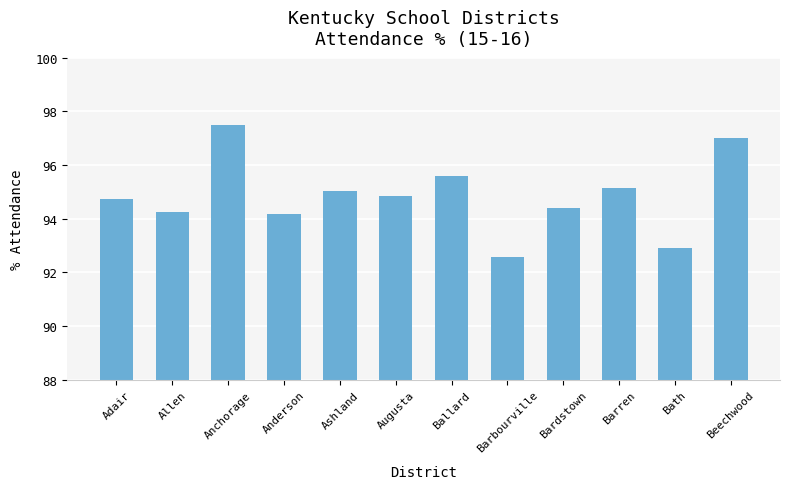

Does the chart contain any negative values?

No